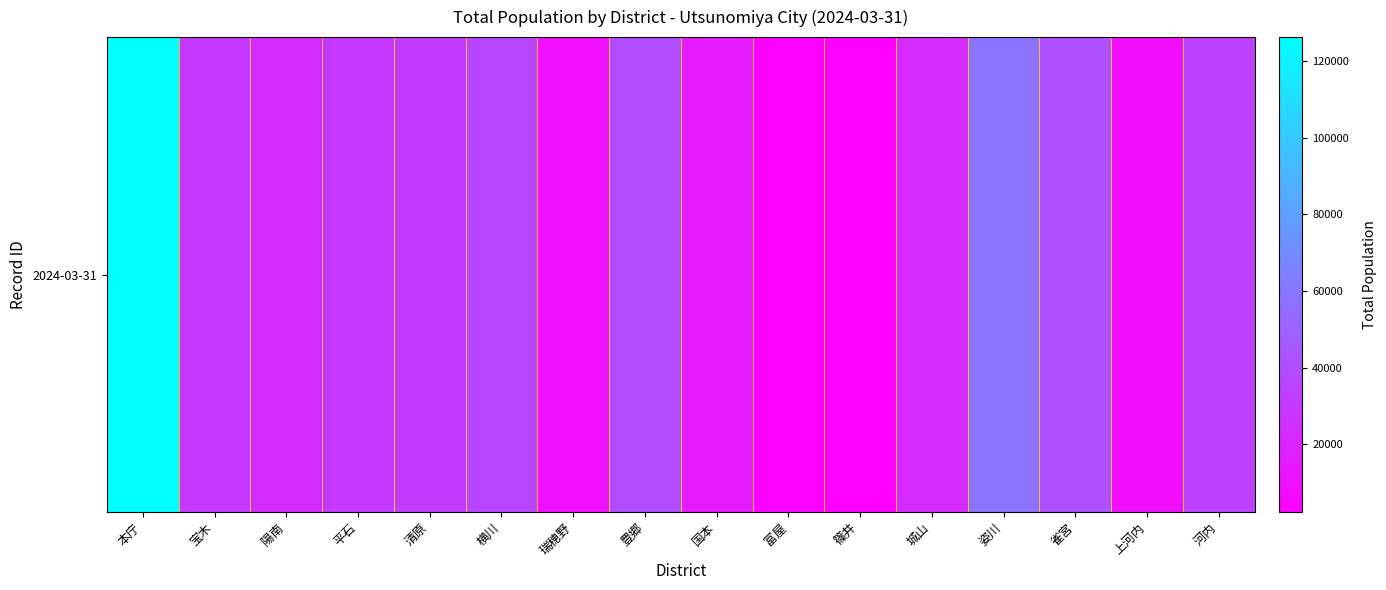

Which category has the highest value across all series?

本庁